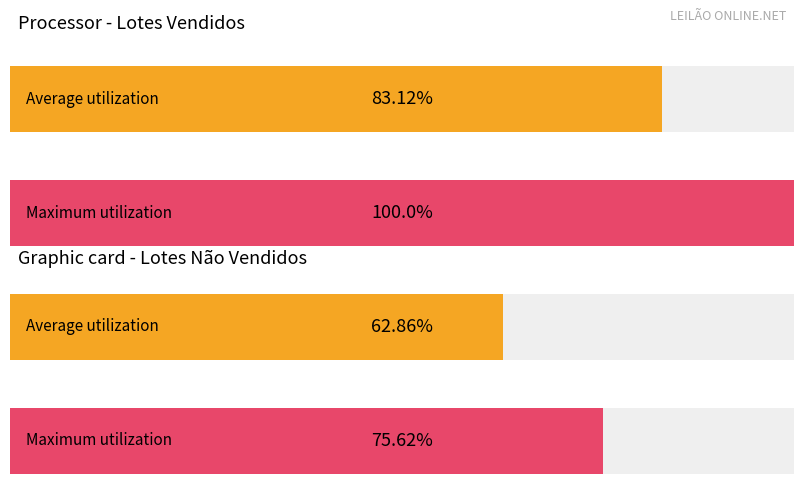

Does the chart contain stacked bars?

No